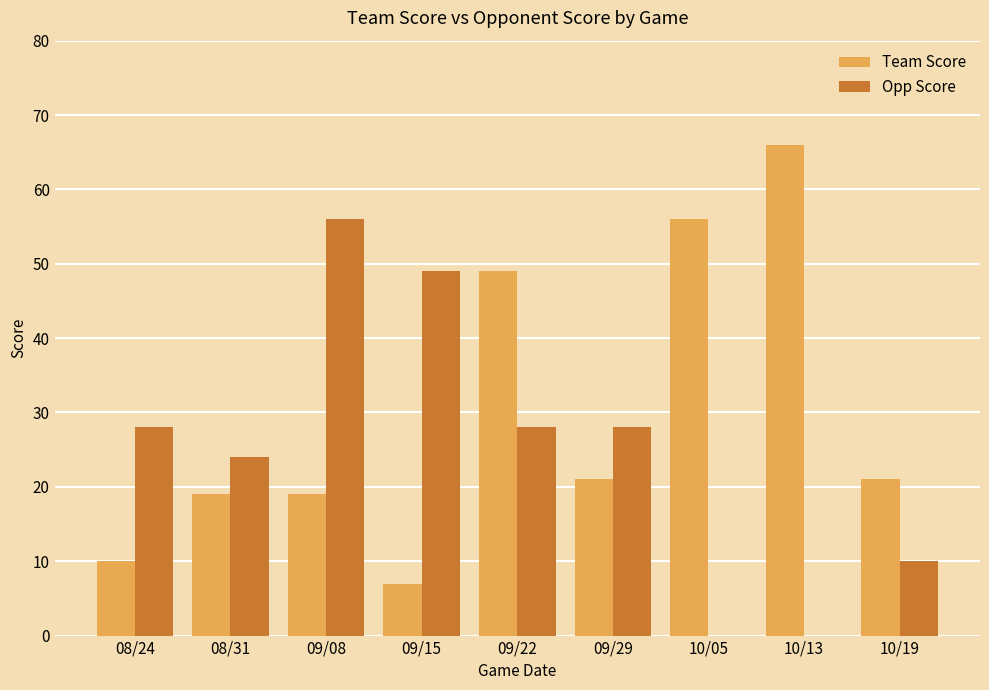

At which label is Team Score closest to 36?

09/22